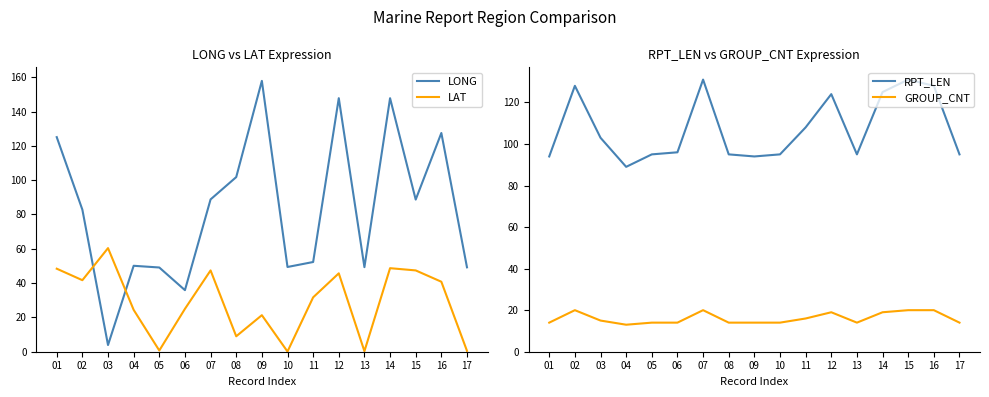

Count the GROUP_CNT values in the range 14 to 19.

12